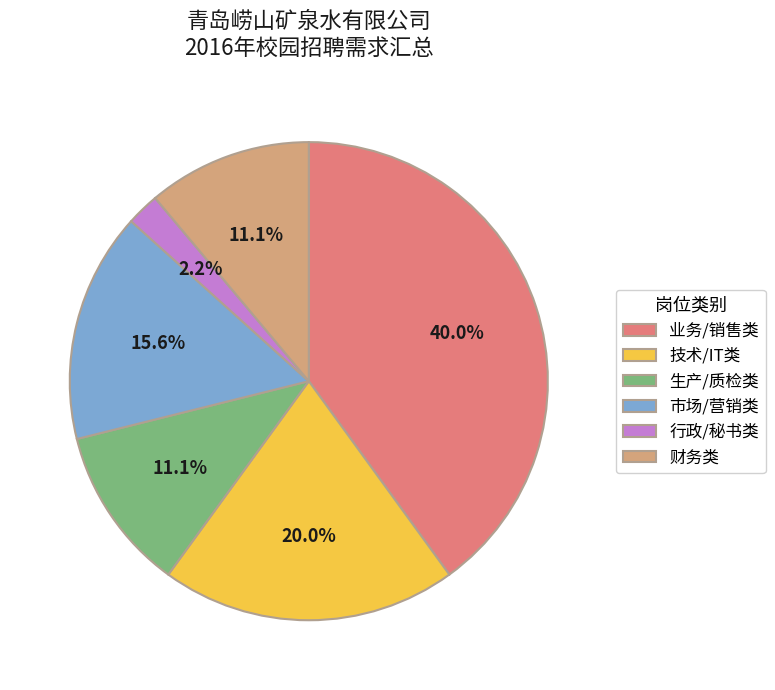

Which slice is the smallest?

行政/秘书类